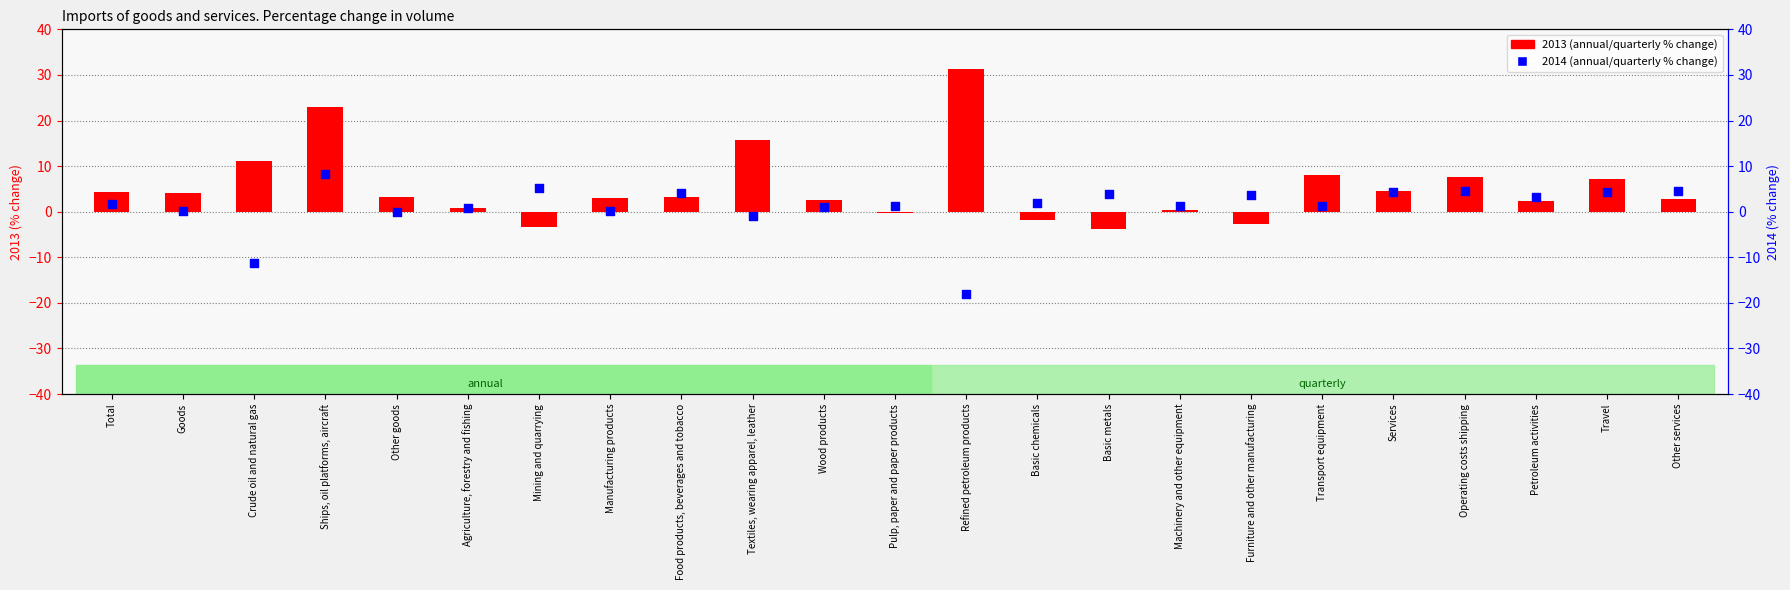

What are all the series names shown in the legend?

2013, 2014